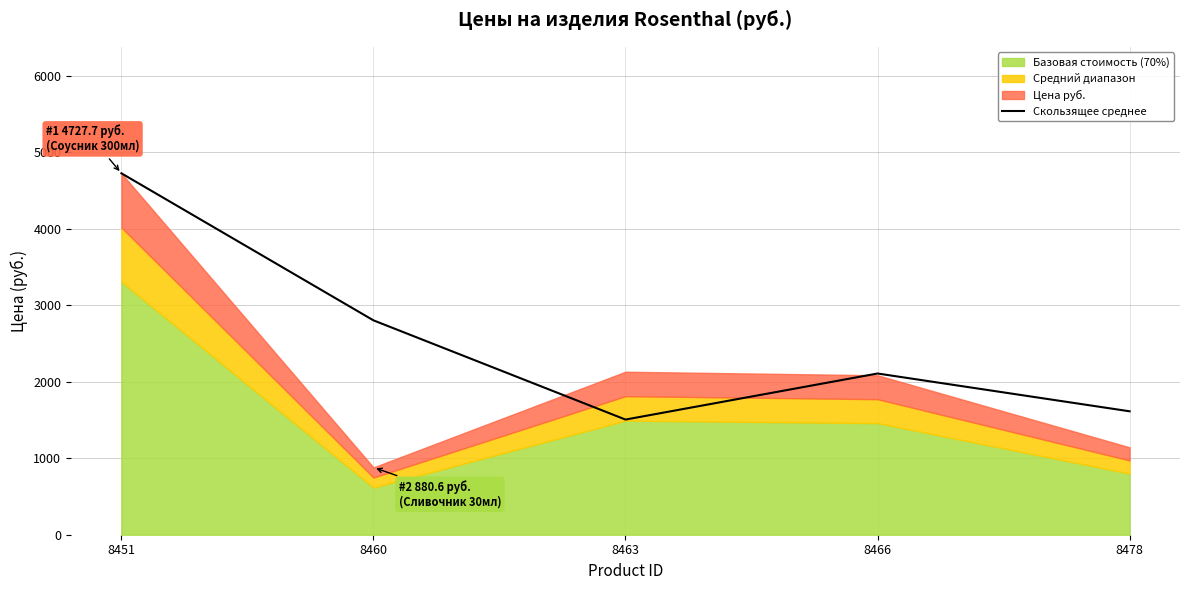

Where does the data first go above 2108?

8451